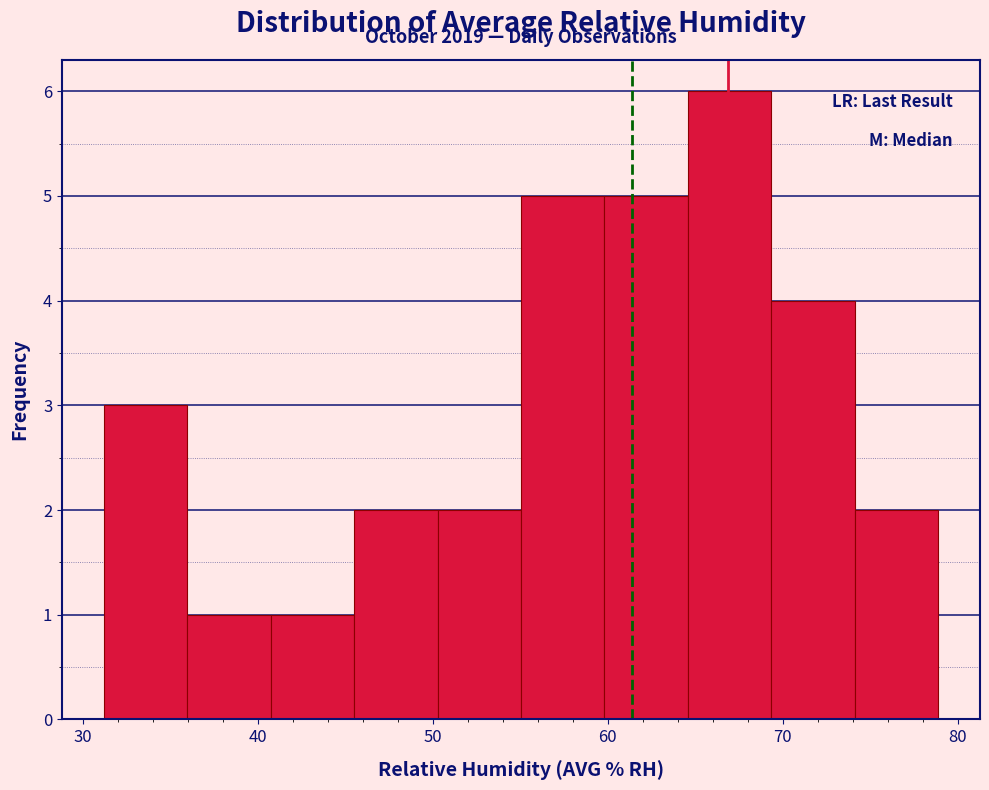

Over which range of the x-axis is the bar tallest?

65 to 69